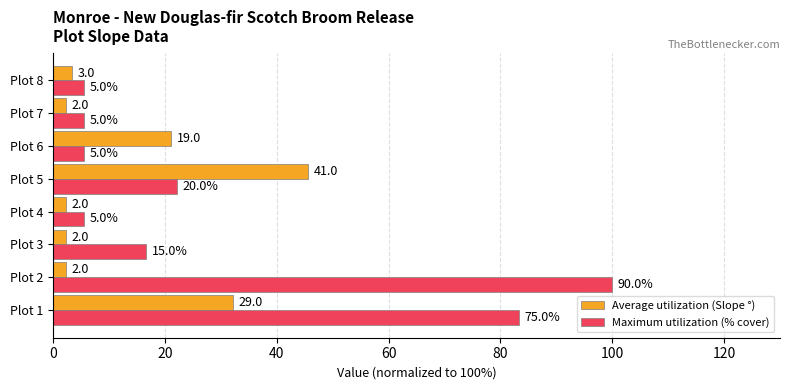

What are all the series names shown in the legend?

Average utilization (Slope °), Maximum utilization (% cover)